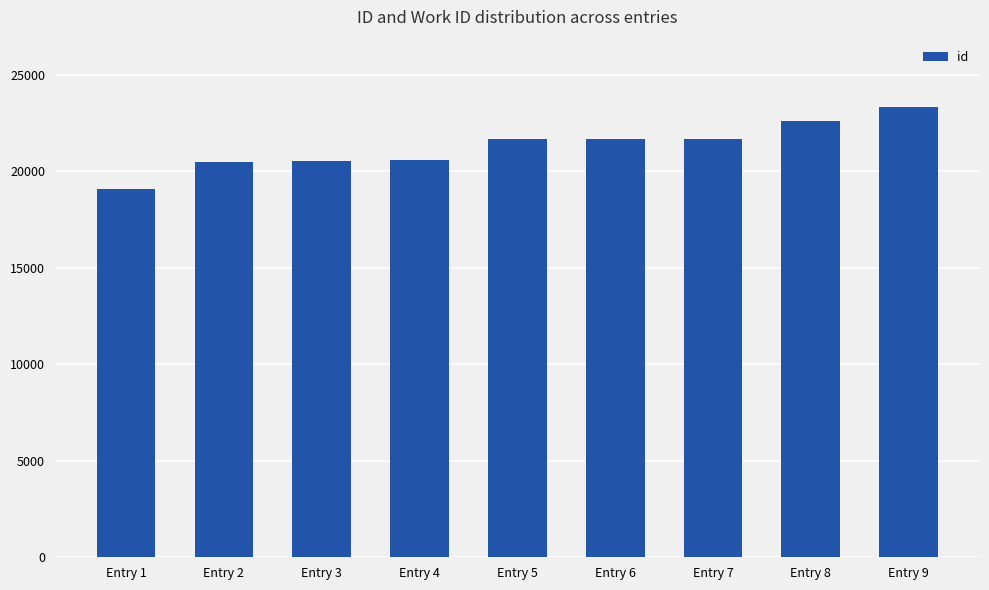

What value does the data have at Entry 2, to the nearest 50?

20500